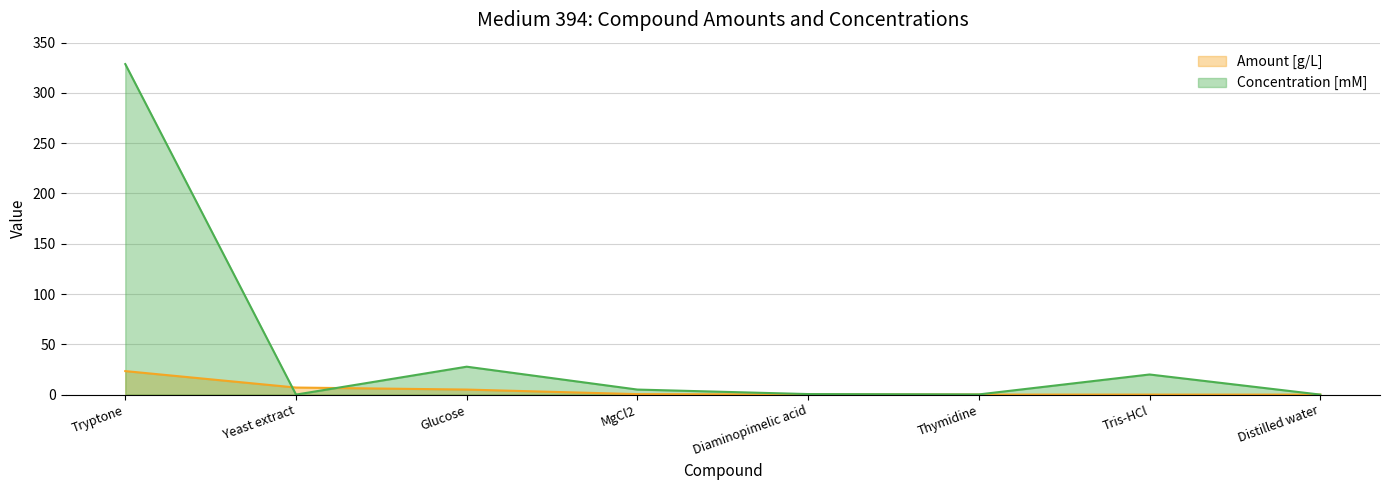

What is the total value across all series at Thymidine?

0.2